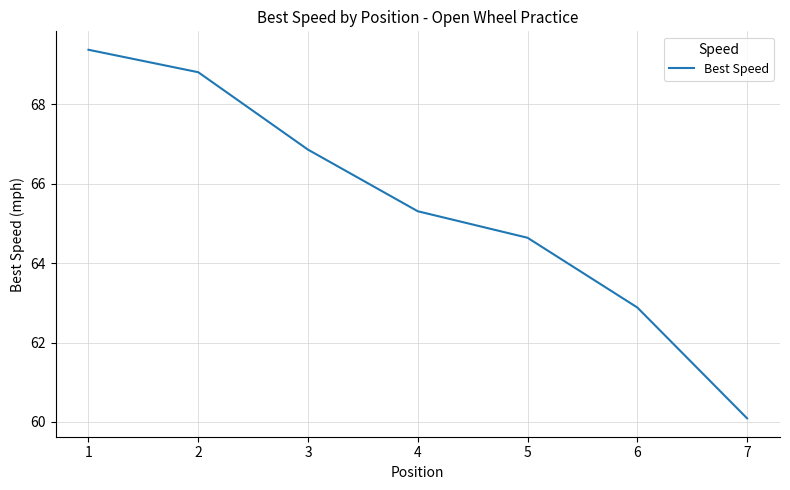

What is the change in value from 6 to 7?

-2.8